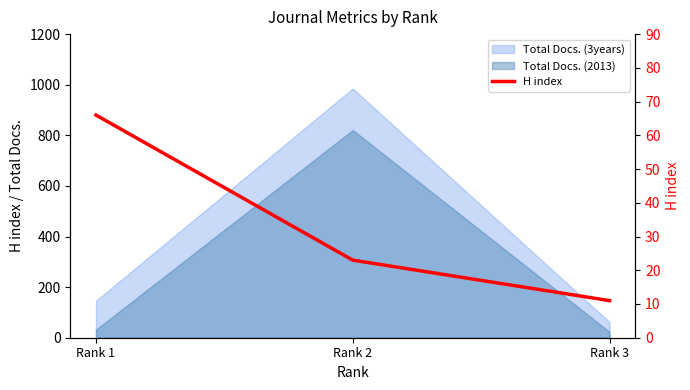

True or false: the data shows 66 at Rank 1.

True